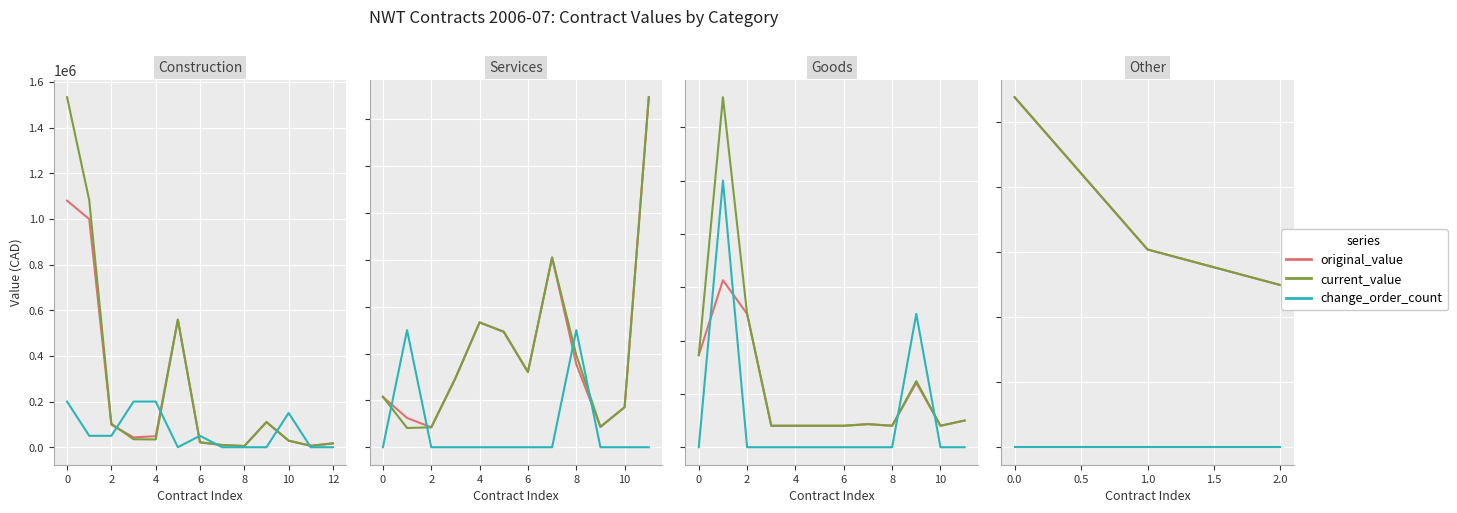

Between 0.0 and 1.0, which series saw the biggest shift?

original_value